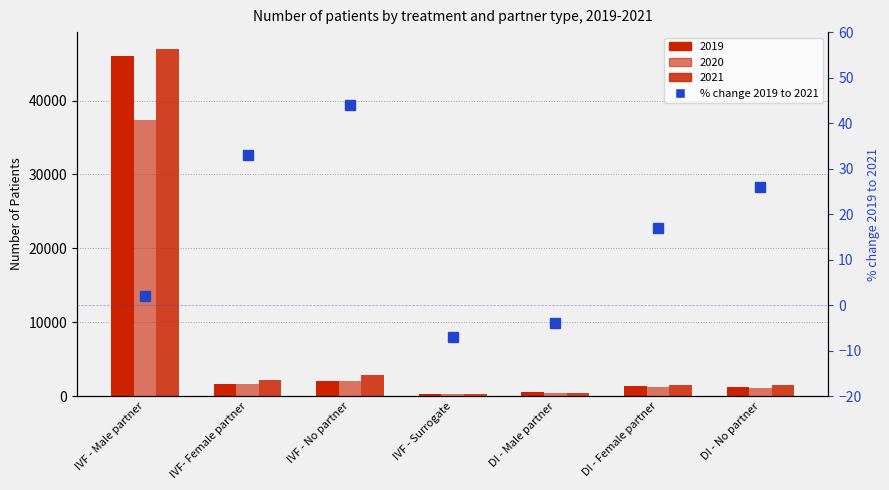

Reading left to right, extract all data points from this chart.

2	33	44	-7	-4	17	26